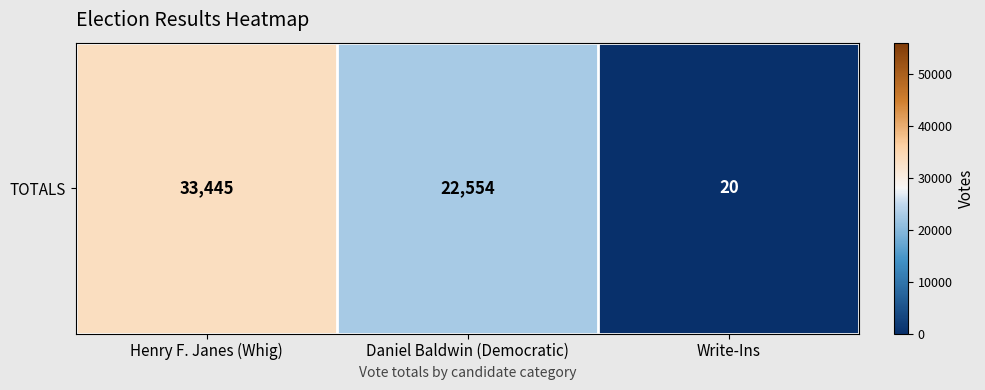

Reading left to right, list all the values displayed in this chart.

Henry F. Janes (Whig)=33445	Daniel Baldwin (Democratic)=22554	Write-Ins=20